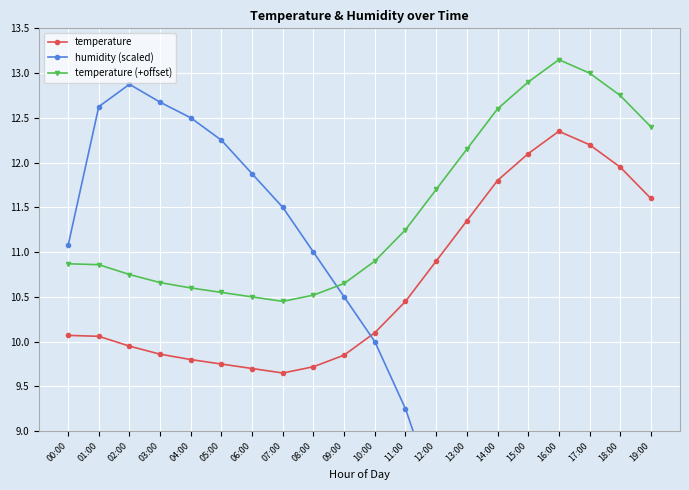

How many interior local valleys does the temperature series have?

1